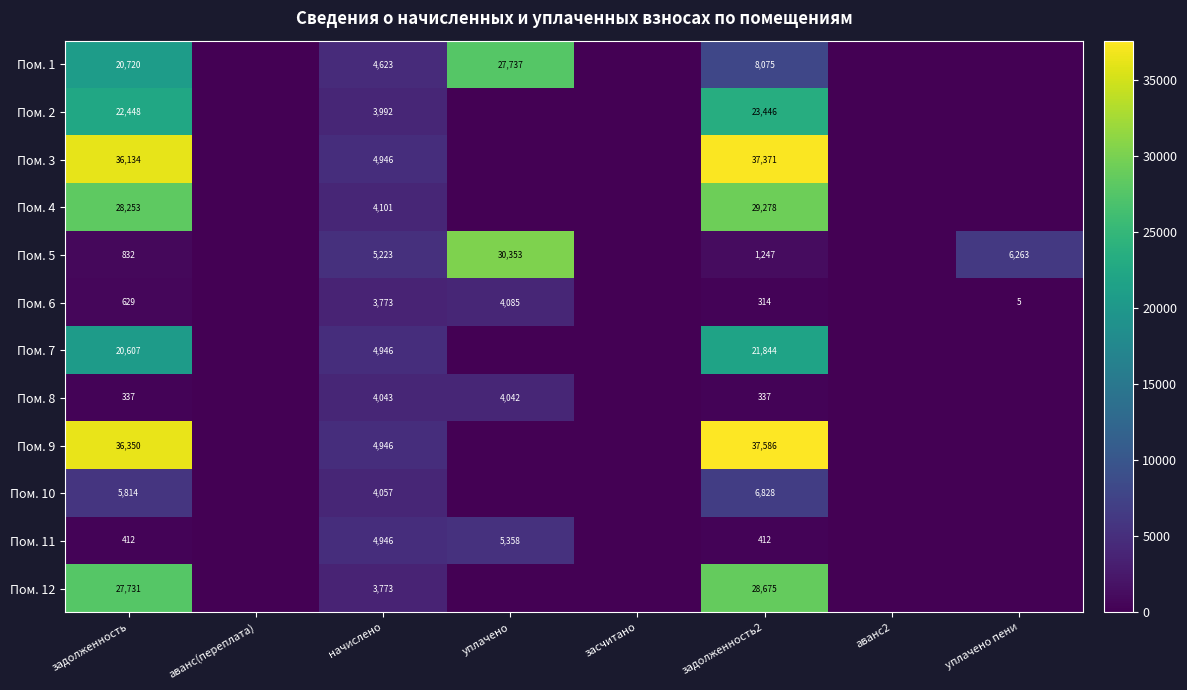

At задолженность, list the series in order from smallest to largest.

Пом. 8, Пом. 11, Пом. 6, Пом. 5, Пом. 10, Пом. 7, Пом. 1, Пом. 2, Пом. 12, Пом. 4, Пом. 3, Пом. 9